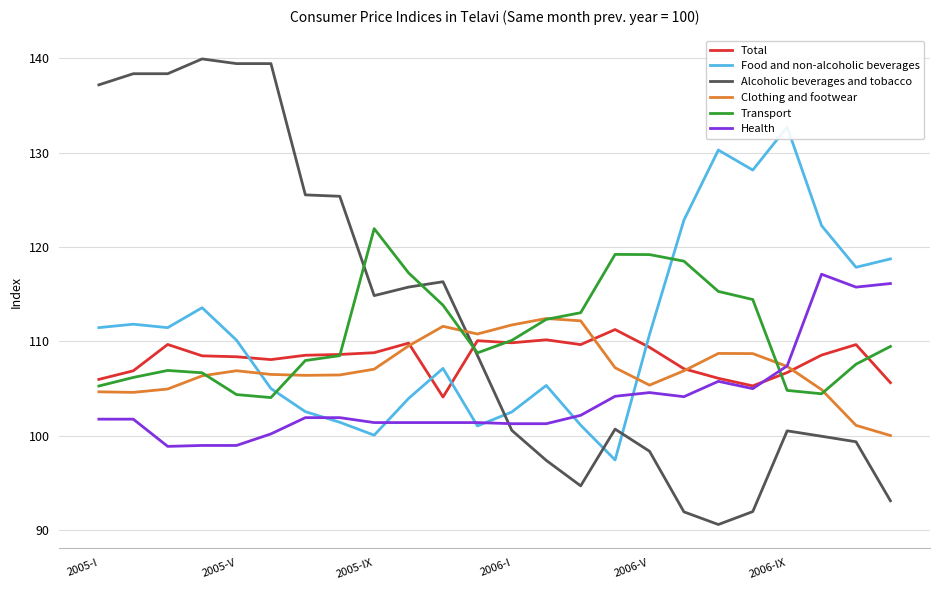

Reading left to right, transcribe all the data shown in this chart.

Total: 106.0	106.9	109.7	108.5	108.4	108.1	108.5	108.6	108.8	109.8	104.1	110.1	109.9	110.2	109.7	111.3	109.4	107.1	106.1	105.3	106.7	108.5	109.7	105.6
Food and non-alcoholic beverages: 111.5	111.8	111.5	113.6	110.1	105.0	102.6	101.4	100.1	104.0	107.1	101.0	102.5	105.3	101.1	97.4	110.7	122.9	130.3	128.2	132.7	122.3	117.9	118.7
Alcoholic beverages and tobacco: 137.2	138.4	138.4	139.9	139.5	139.5	125.5	125.4	114.9	115.8	116.3	108.5	100.6	97.4	94.7	100.7	98.4	91.9	90.6	92.0	100.5	99.9	99.4	93.1
Clothing and footwear: 104.7	104.6	105.0	106.3	106.9	106.5	106.4	106.4	107.1	109.5	111.6	110.8	111.7	112.4	112.2	107.2	105.4	106.9	108.7	108.7	107.4	104.9	101.1	100.0
Transport: 105.3	106.2	106.9	106.7	104.4	104.0	108.0	108.5	122.0	117.3	113.8	108.8	110.1	112.3	113.0	119.2	119.2	118.5	115.3	114.4	104.8	104.4	107.6	109.5
Health: 101.8	101.8	98.9	99.0	99.0	100.2	101.9	101.9	101.4	101.4	101.4	101.4	101.3	101.3	102.2	104.2	104.6	104.1	105.8	105.0	107.4	117.1	115.8	116.1